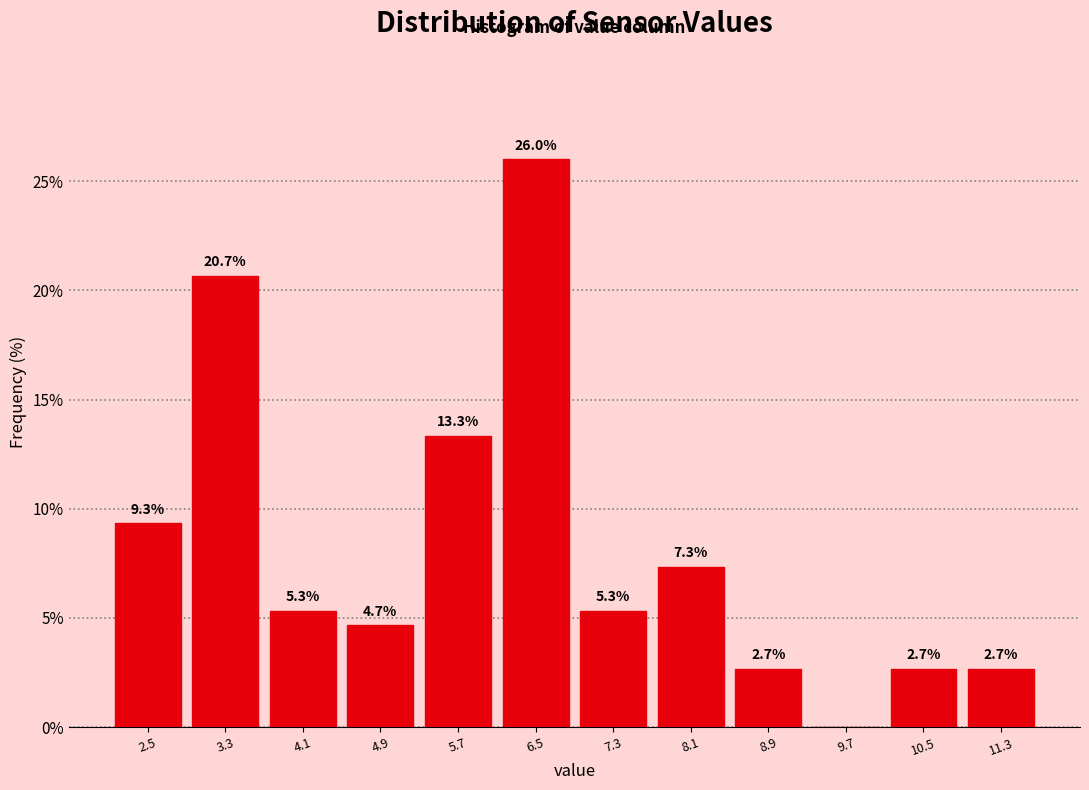

Over which range of the x-axis is the bar tallest?

6.1 to 6.9